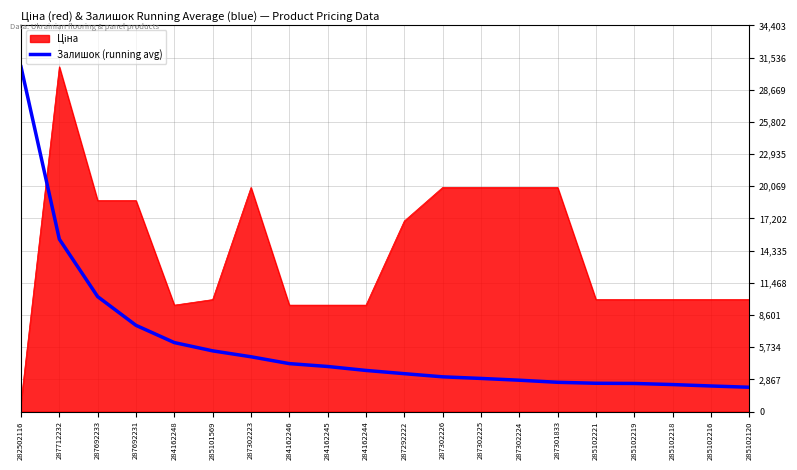

What is the difference between the maximum and minimum values in the Залишок (running avg) series?

28554.6